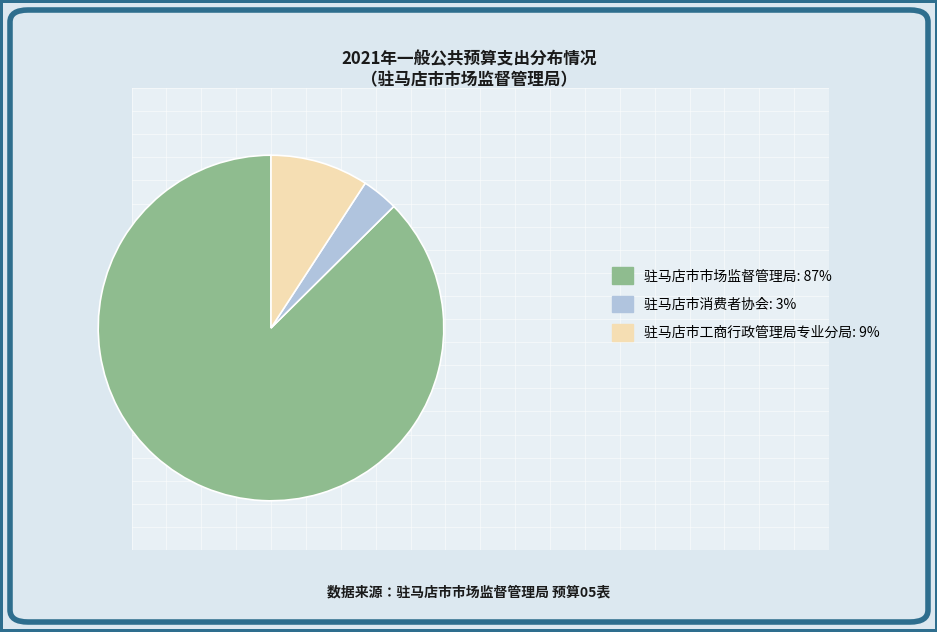

Between 驻马店市消费者协会: 3% and 驻马店市市场监督管理局: 87%, which is larger?

驻马店市市场监督管理局: 87%